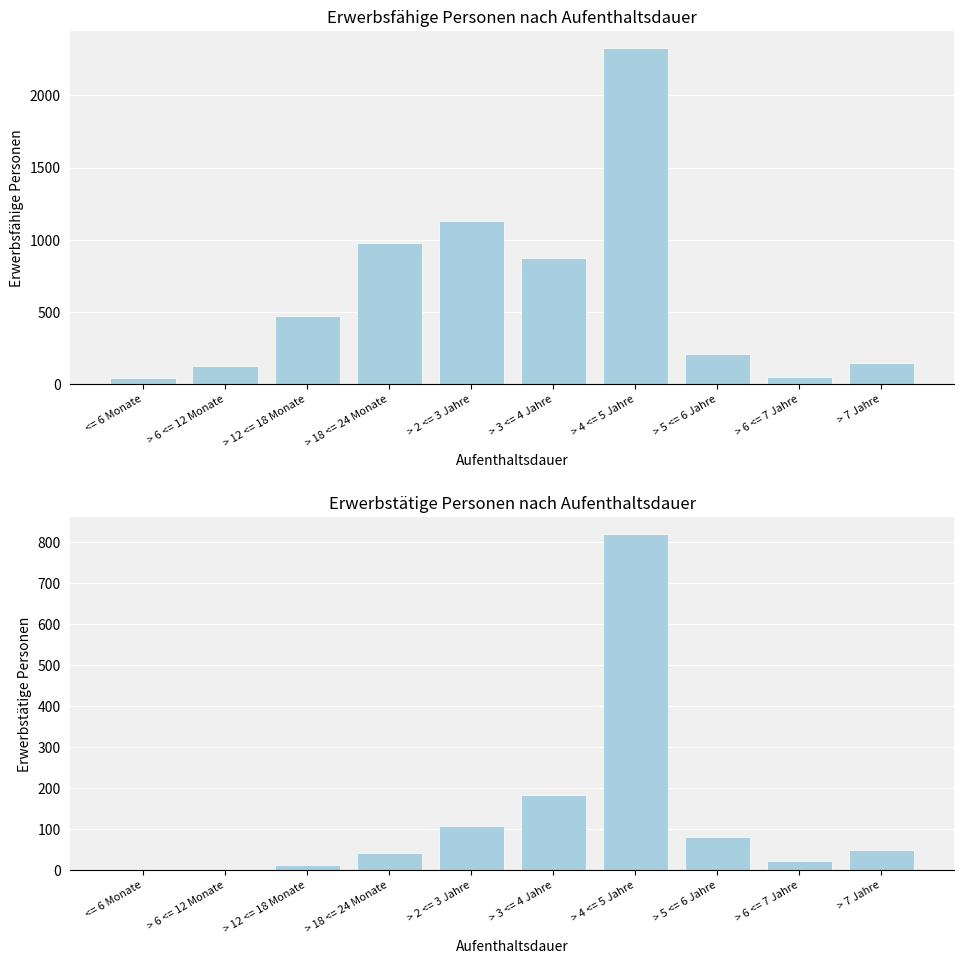

What is the value of the Erwerbstätige Personen bar at the 4th from the left?

41